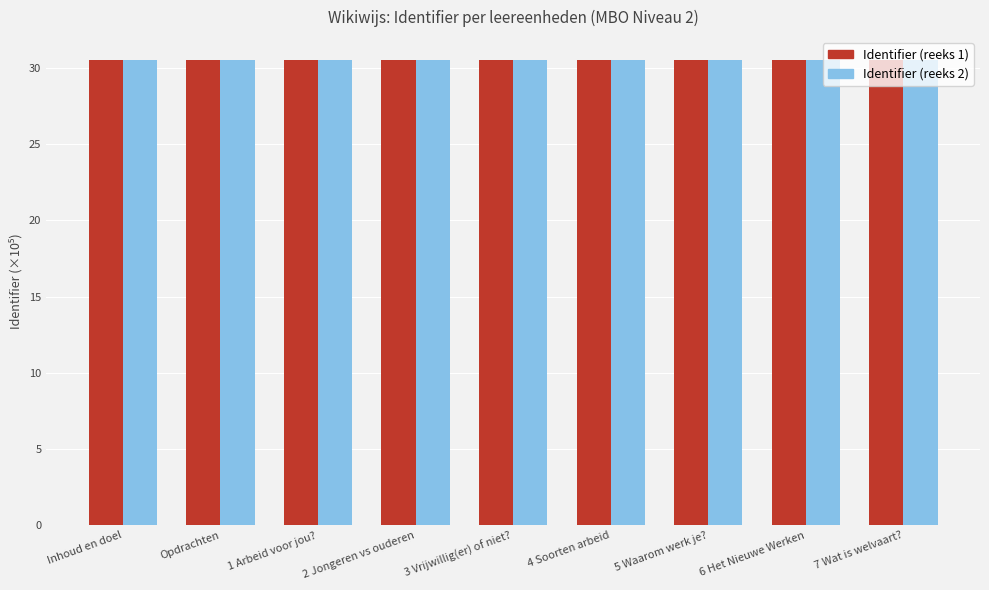

What position from the right is 2 Jongeren vs ouderen?

6